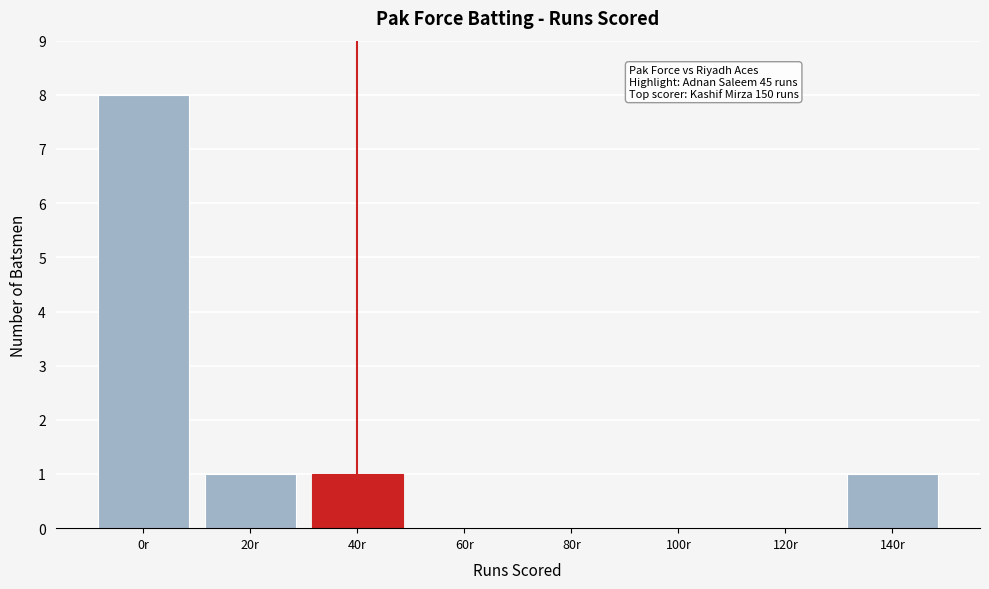

Reading left to right, what are all the values shown in this chart?

0r=8	20r=1	40r=1	60r=0	80r=0	100r=0	120r=0	140r=1